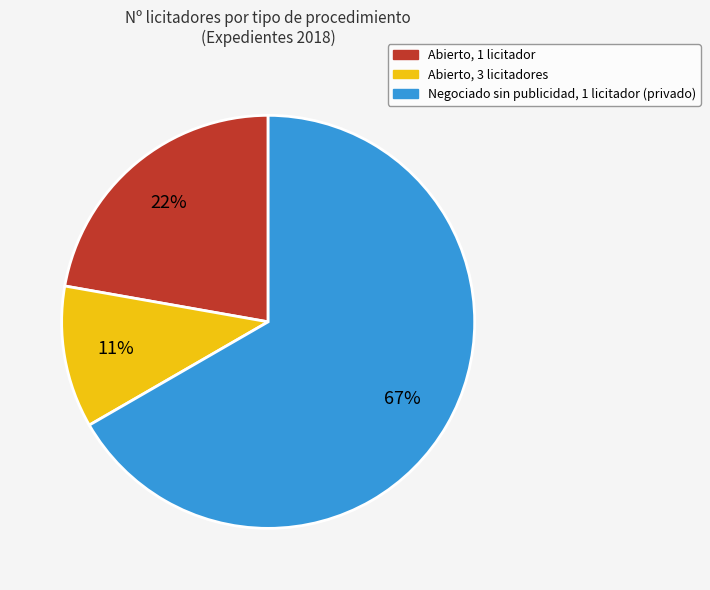

To the nearest percent, what is the difference between the largest and smallest slice percentages?

56%